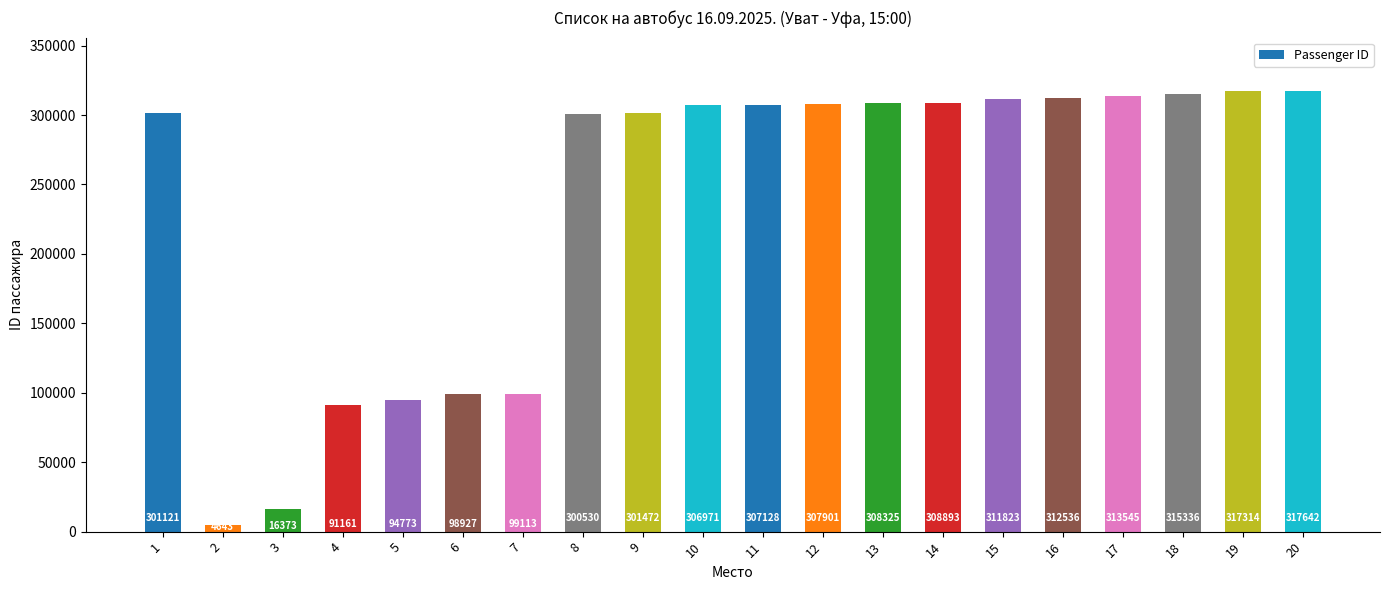

What is the difference between the maximum and minimum values?

312999